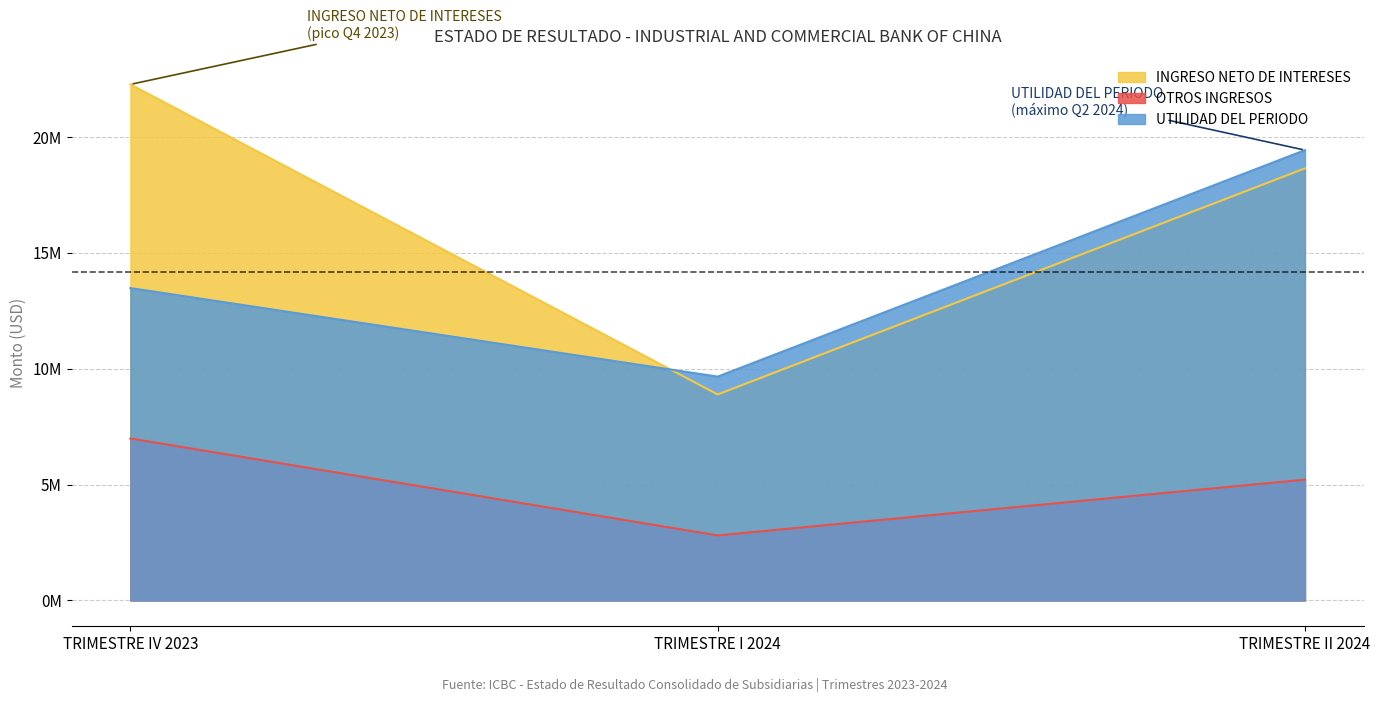

What are all the series names shown in the legend?

INGRESO NETO DE INTERESES, OTROS INGRESOS, UTILIDAD DEL PERIODO